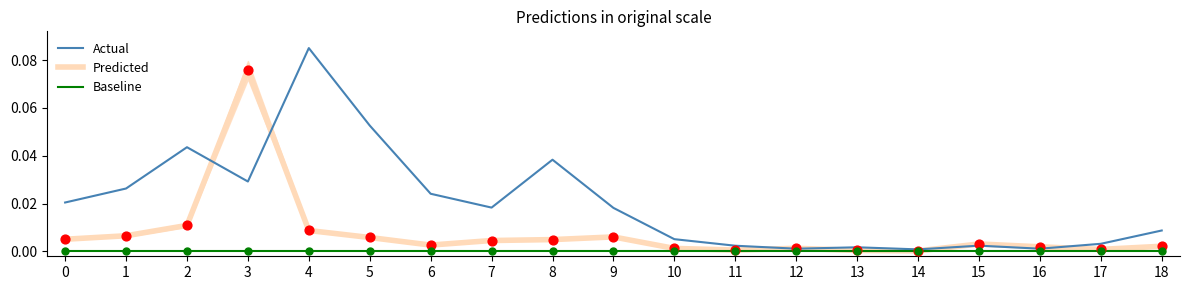

Is the value of Baseline at 17 greater than the value of Predicted at 10?

No